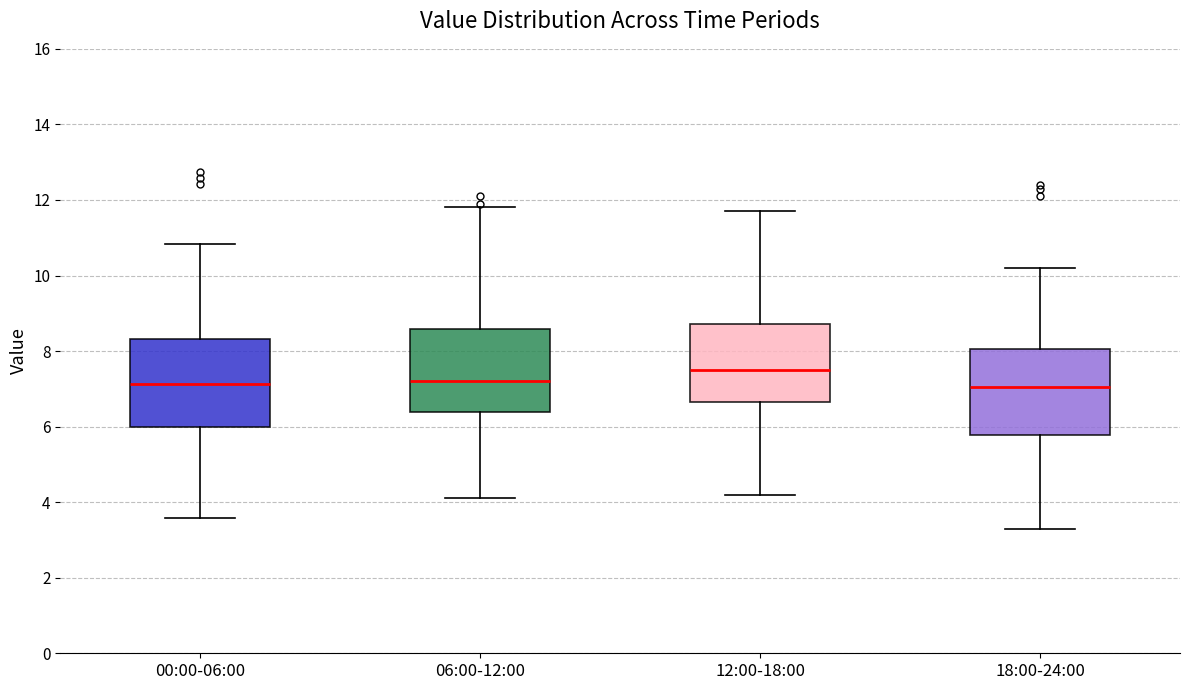

Reading left to right, read every box against the y-axis: the position of its median line, the range the box covers, and the ends of its whiskers. The values are not printed on the chart, so give them approximately, as read against the axis.

00:00-06:00: median 7.2, box 6.0 to 8.4, whiskers 3.6 to 10.8
06:00-12:00: median 7.2, box 6.4 to 8.6, whiskers 4.2 to 11.8
12:00-18:00: median 7.6, box 6.6 to 8.8, whiskers 4.2 to 11.8
18:00-24:00: median 7.0, box 5.8 to 8.0, whiskers 3.4 to 10.2